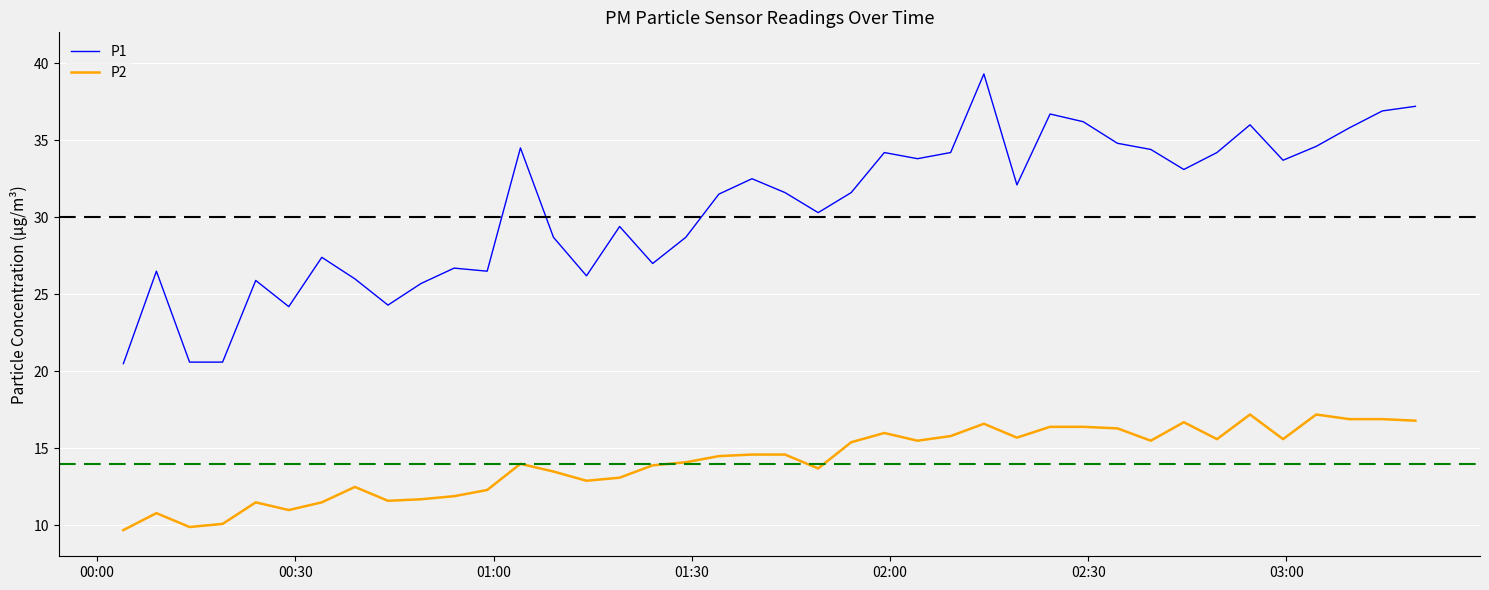

Does the chart have visible grid lines?

Yes